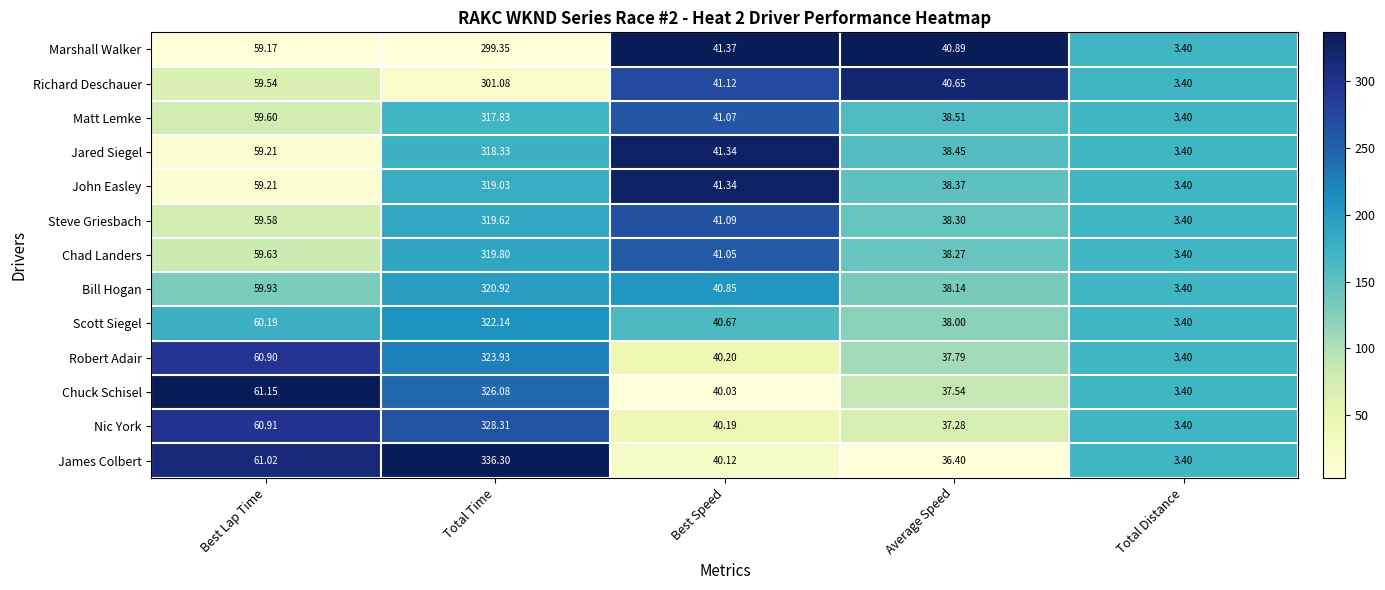

At Total Time, list the series in order from smallest to largest.

Marshall Walker, Richard Deschauer, Matt Lemke, Jared Siegel, John Easley, Steve Griesbach, Chad Landers, Bill Hogan, Scott Siegel, Robert Adair, Chuck Schisel, Nic York, James Colbert